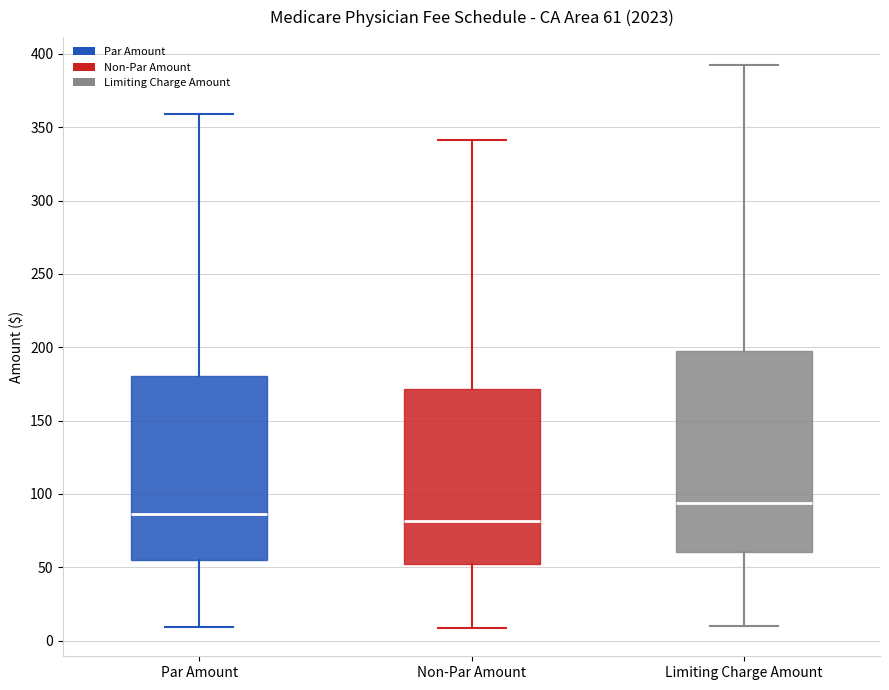

Which box is the tallest, from its lower edge to its upper edge?

Limiting Charge Amount